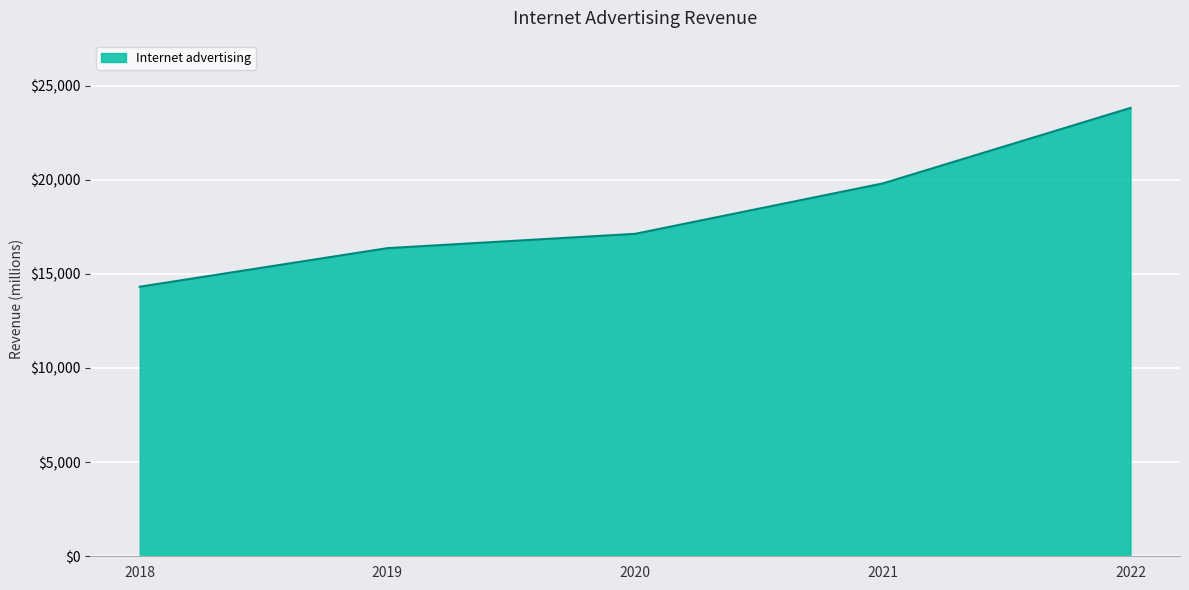

At which label is the value closest to 19064?

2021